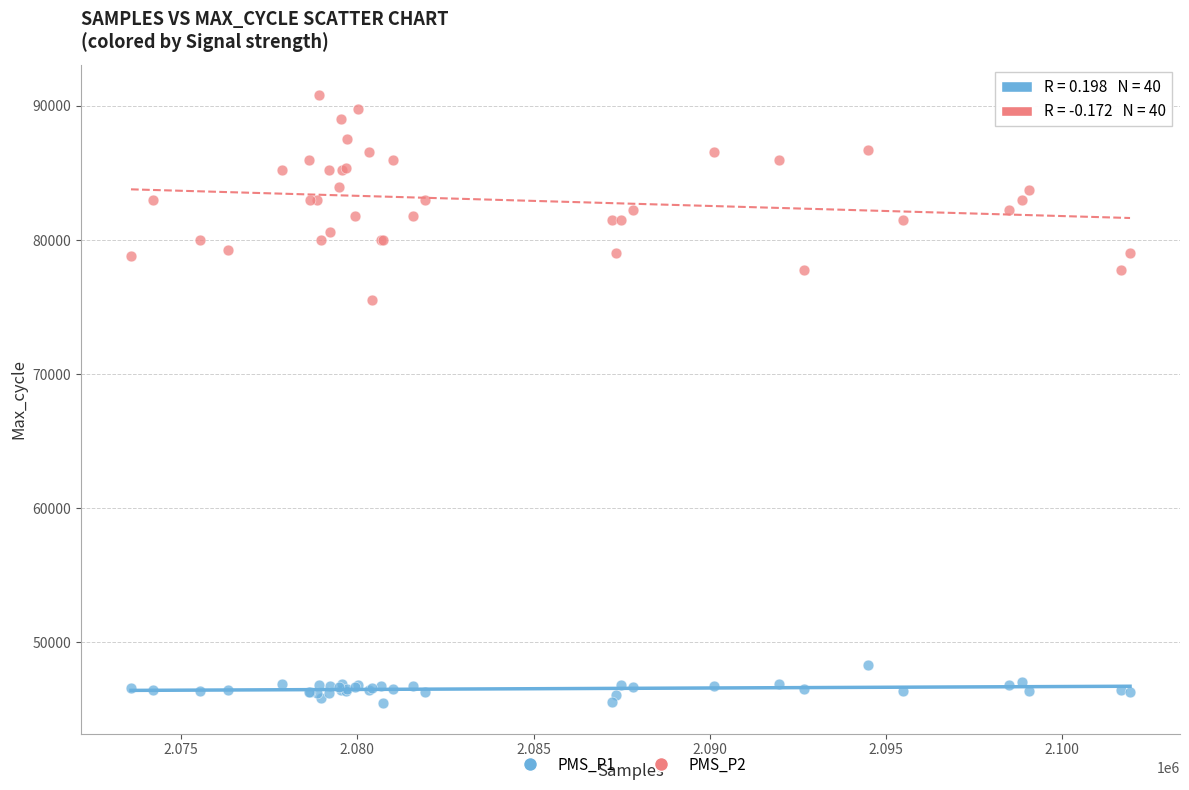

Which series has the largest Y range (max minus min)?

PMS_P2